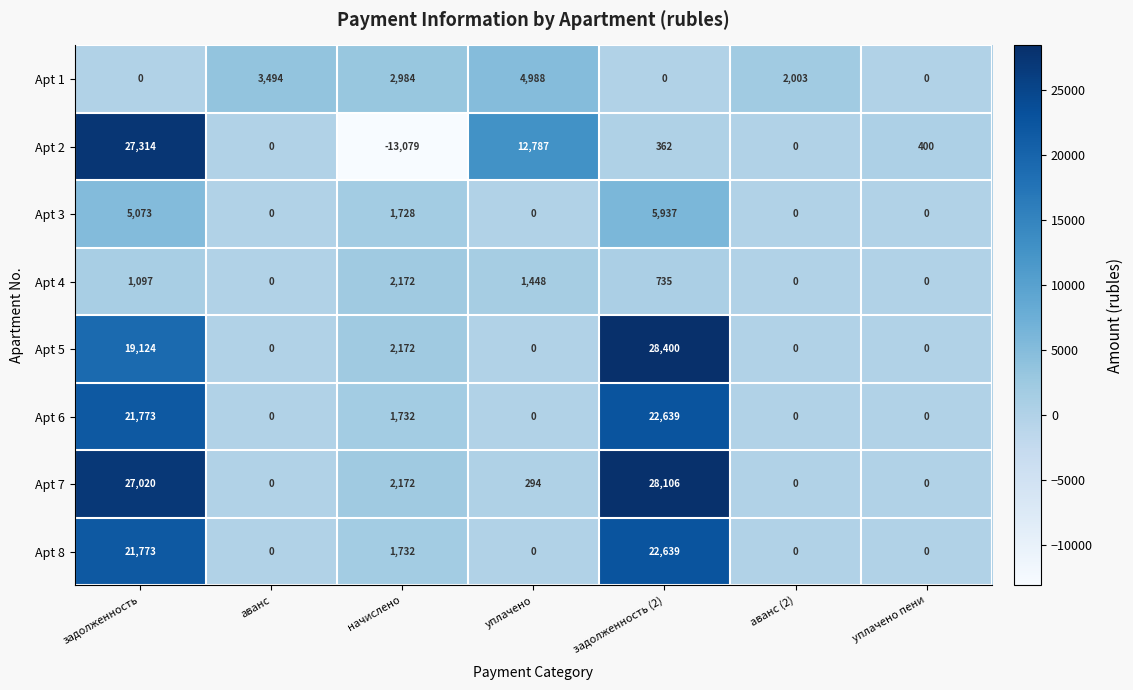

The value of Apt 3 at уплачено is 2614. True or false?

False